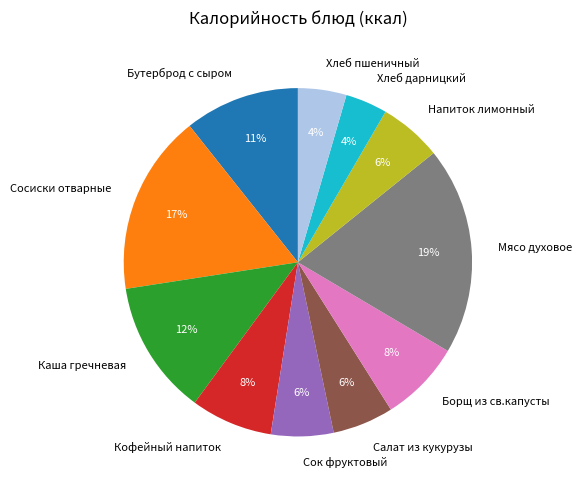

To the nearest percent, what is the difference between the largest and smallest slice percentages?

15%